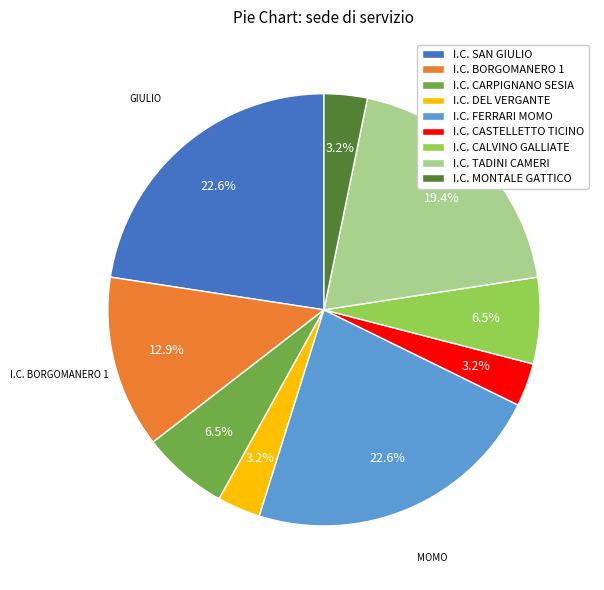

Is I.C. MONTALE GATTICO the majority of the pie?

No